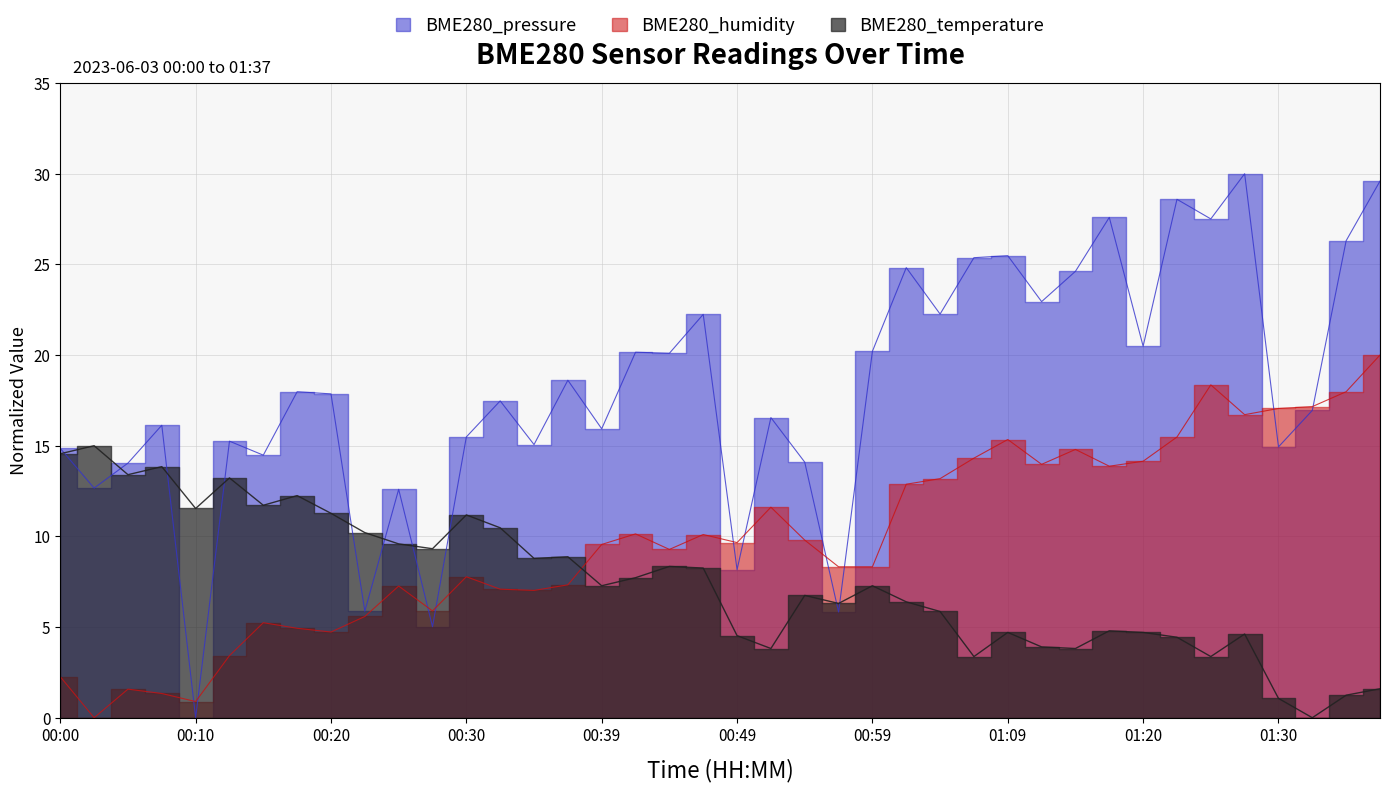

What is the sum of the BME280_humidity values at 01:01 and 00:42?

23.0